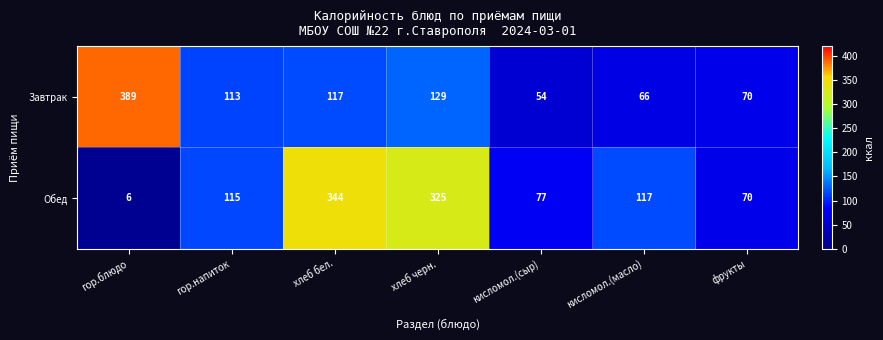

How many categories are shown in the chart?

7